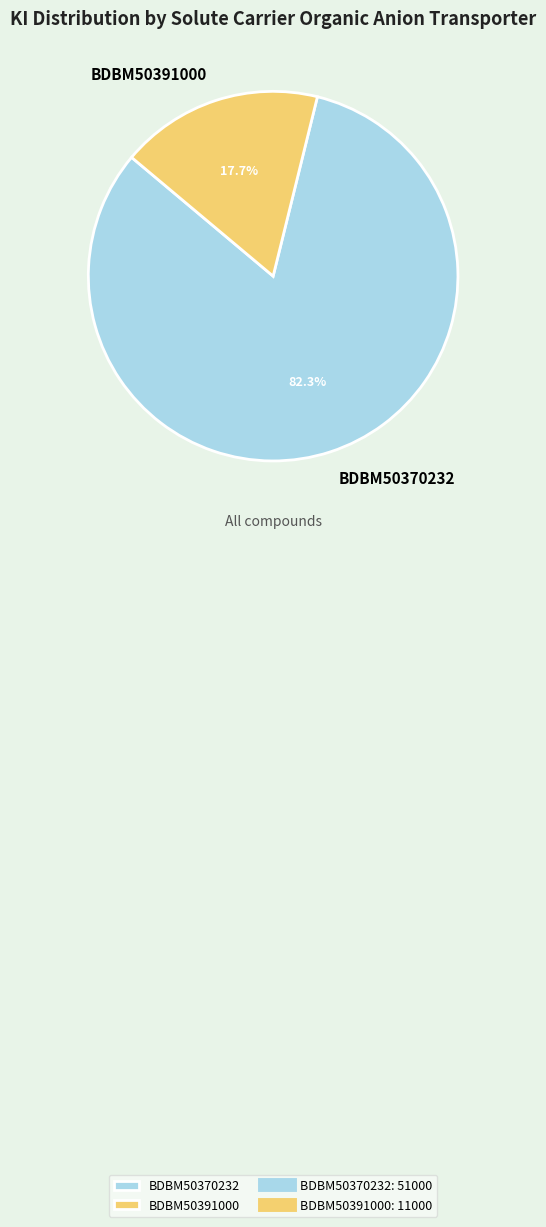

To the nearest percent, what is the average slice percentage?

50%